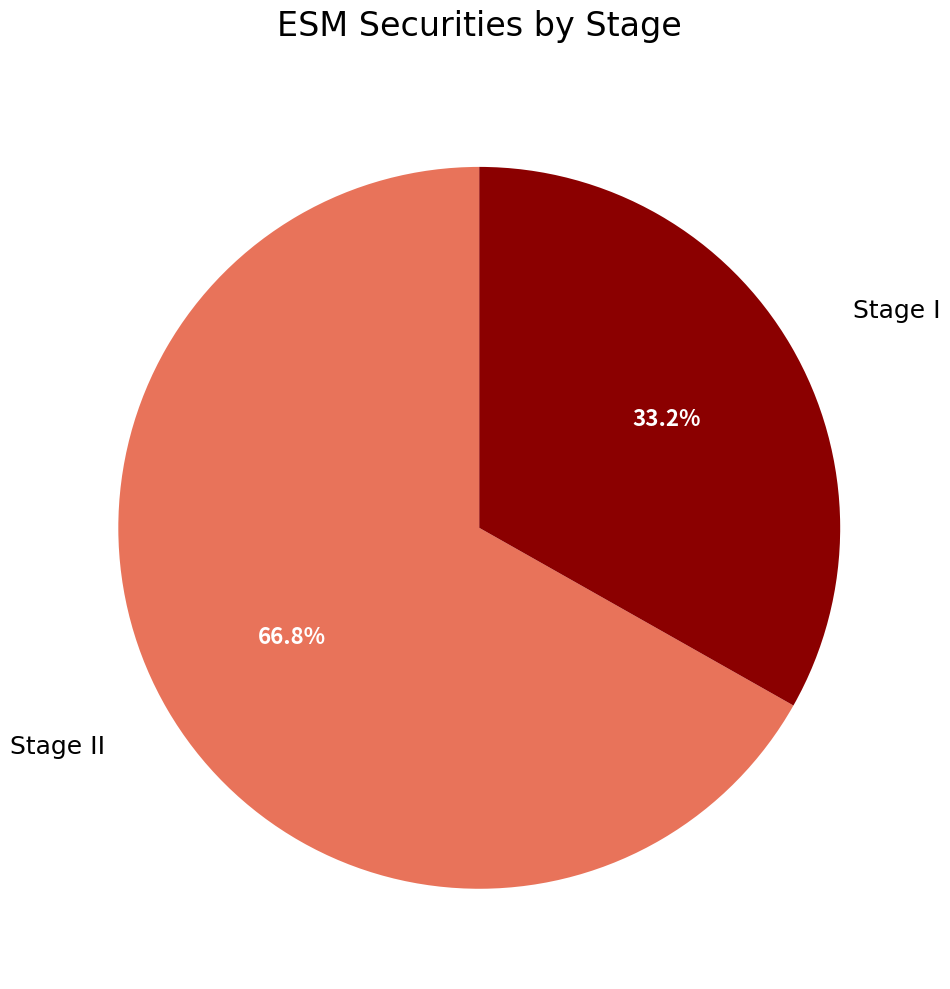

Which slice is the smallest?

Stage I